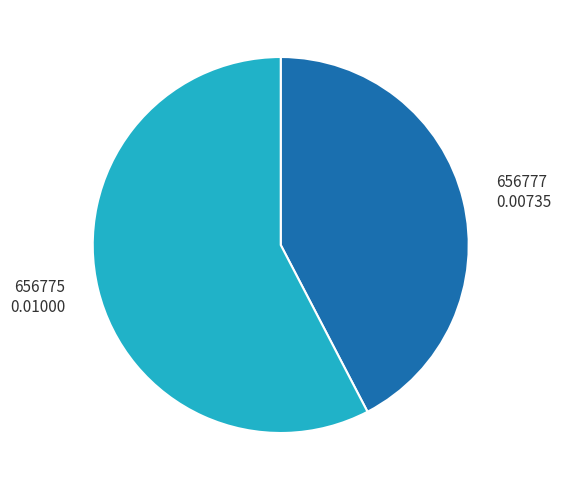

Between 656775 and 656777, which is larger?

656775